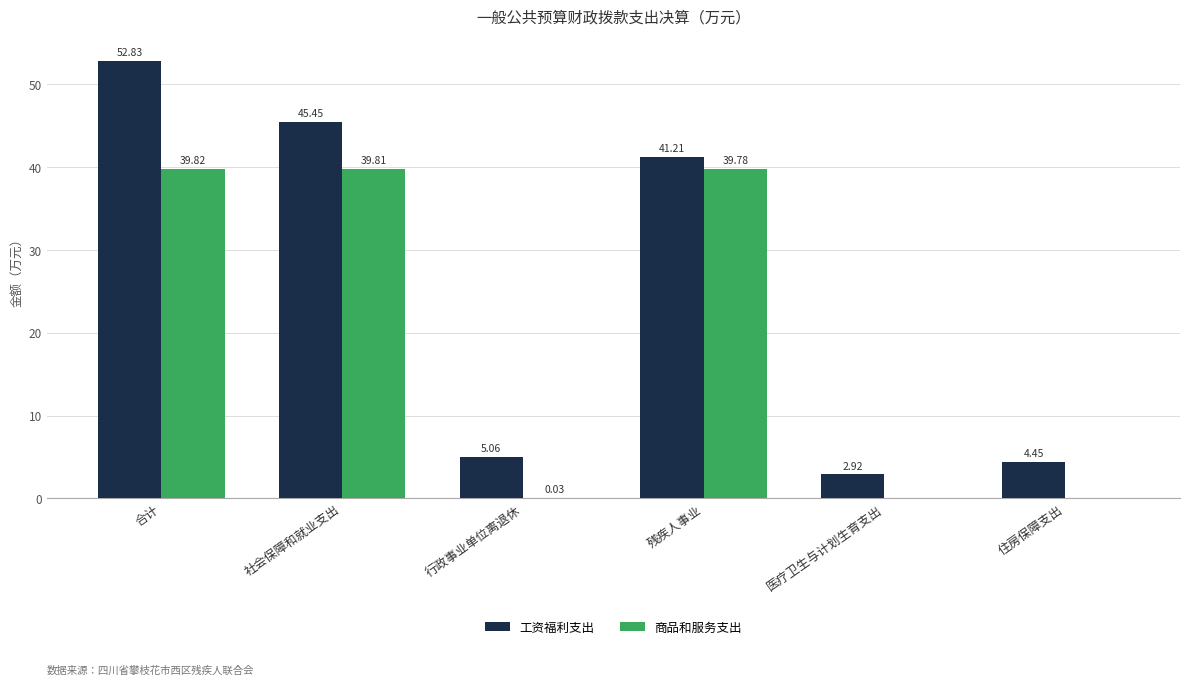

How many data points in 商品和服务支出 are above 39?

3